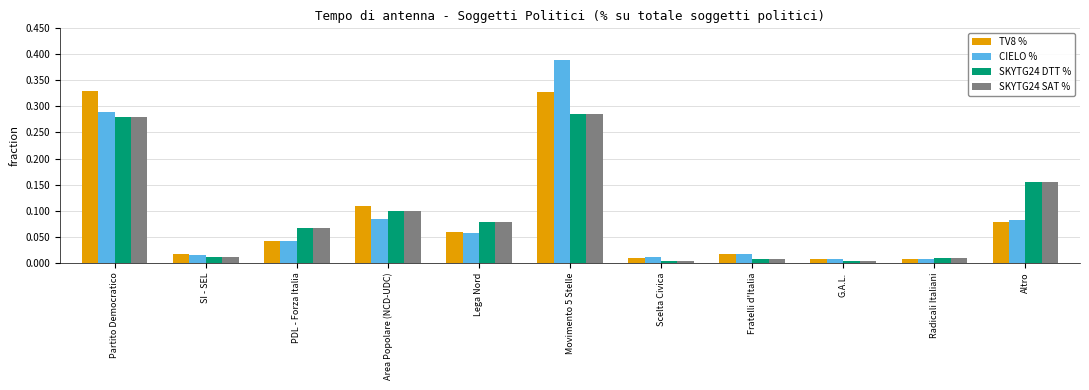

Count the number of categories in the chart.

11